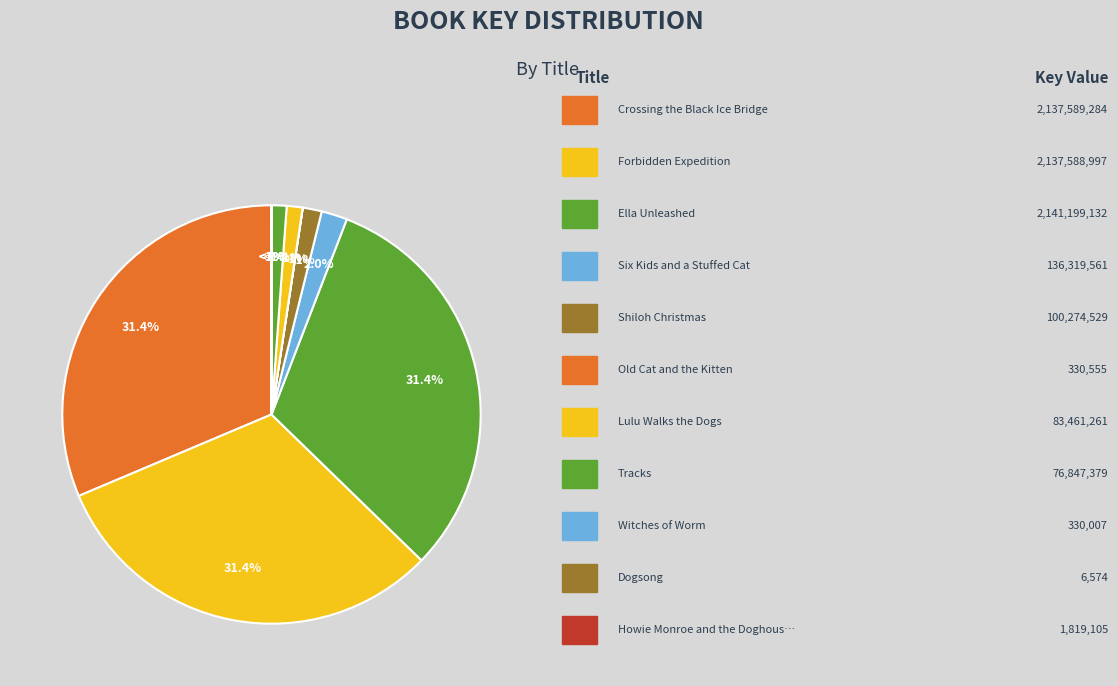

The Crossing the Black Ice Bridge slice represents 31% of the pie. True or false?

True